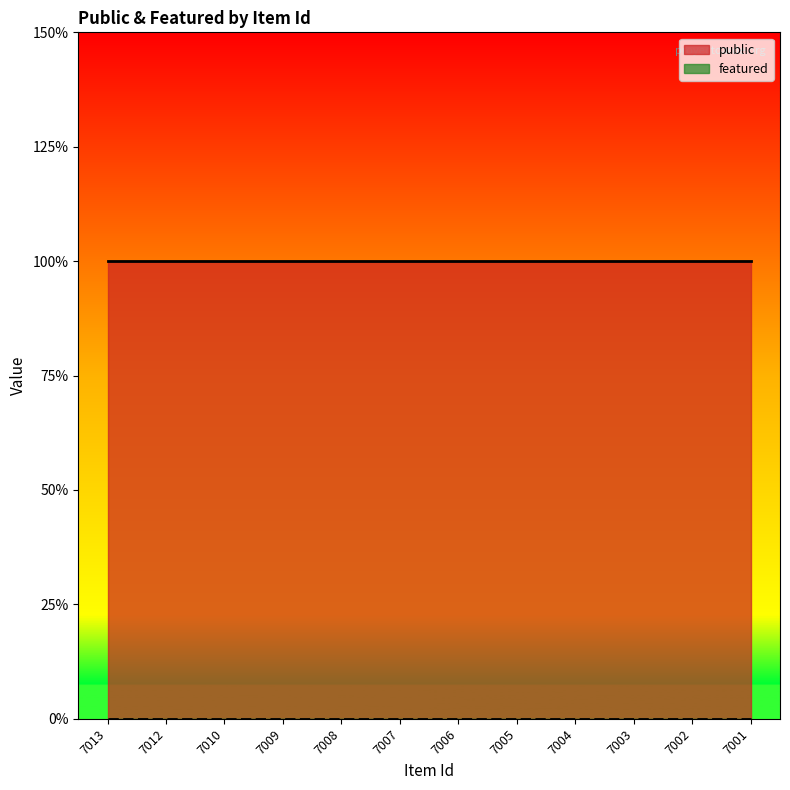

True or false: public has more than 1 interior local peaks.

False